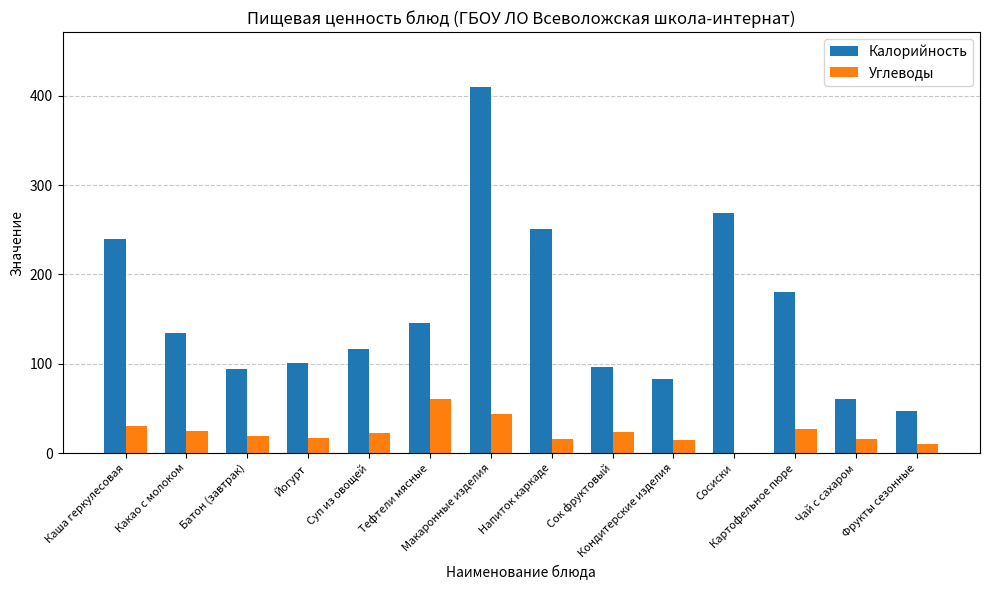

Which series has the largest total across all categories?

Калорийность